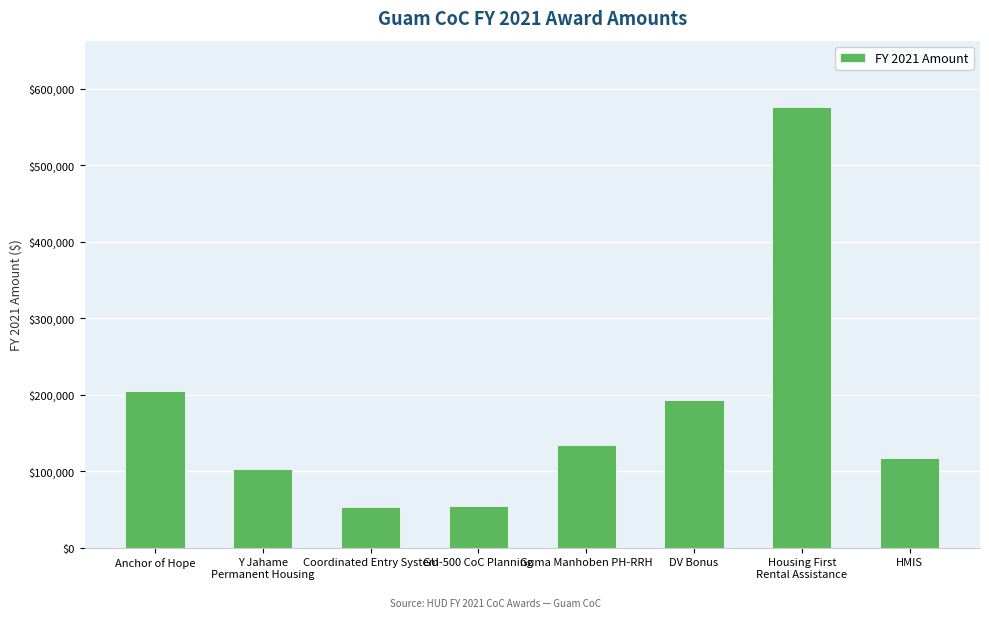

What is the sum of all values?

1437932